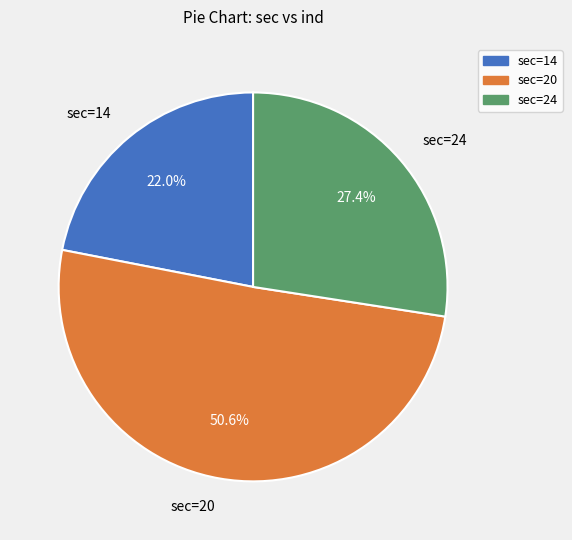

Between sec=24 and sec=14, which is larger?

sec=24